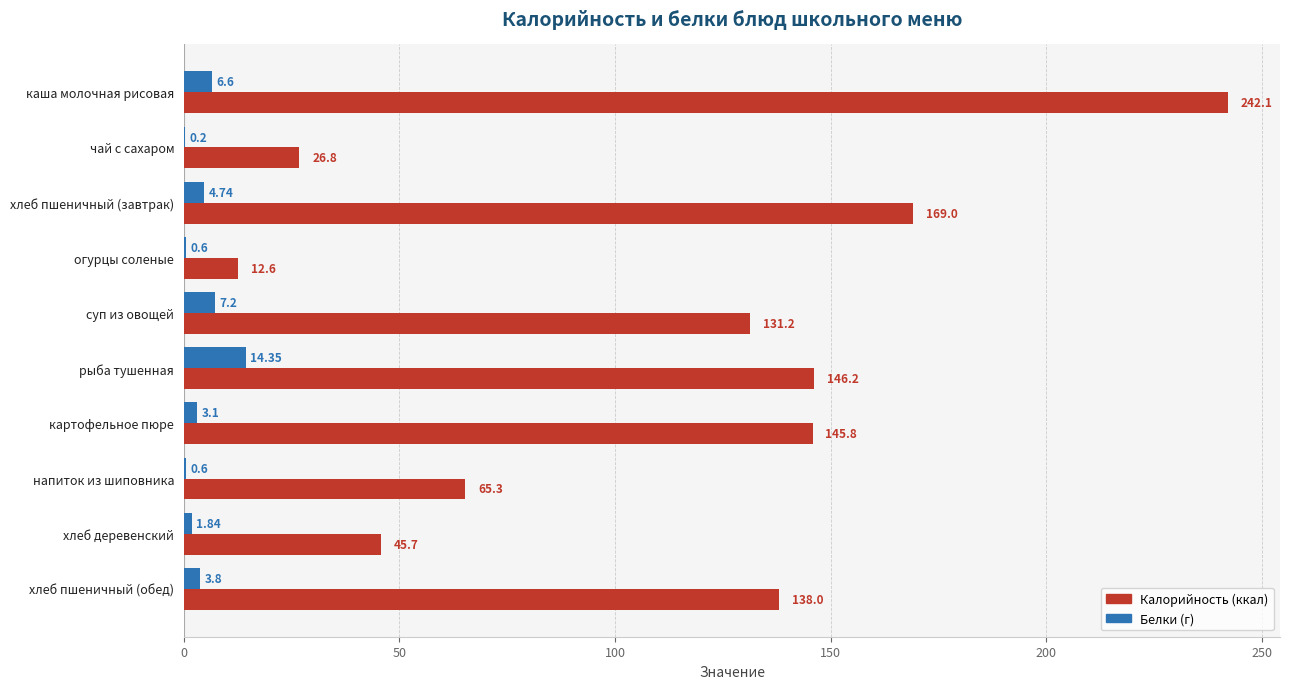

At which category is the sum across all series the highest?

каша молочная рисовая